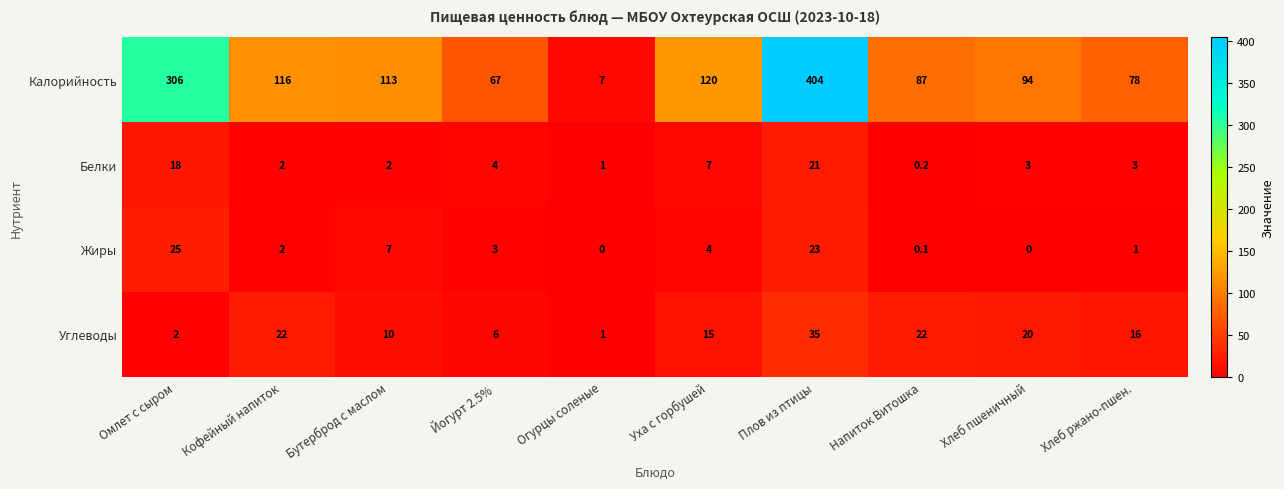

Read the Калорийность value at Огурцы соленые.

7.0